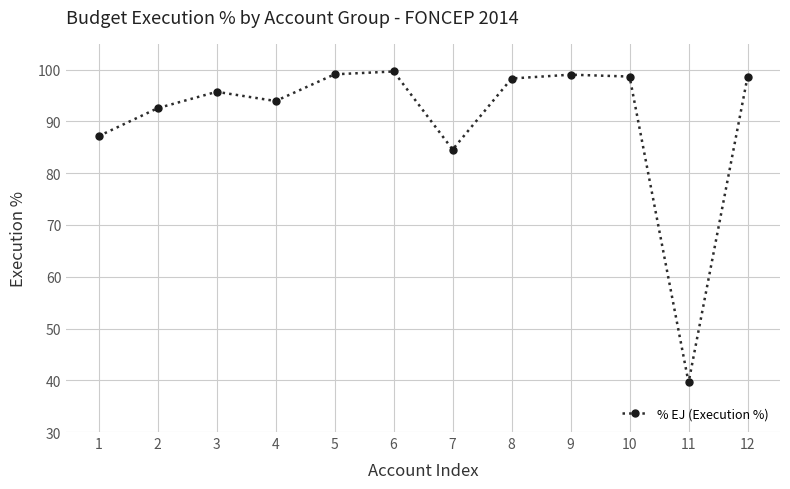

Count the number of categories in the chart.

12